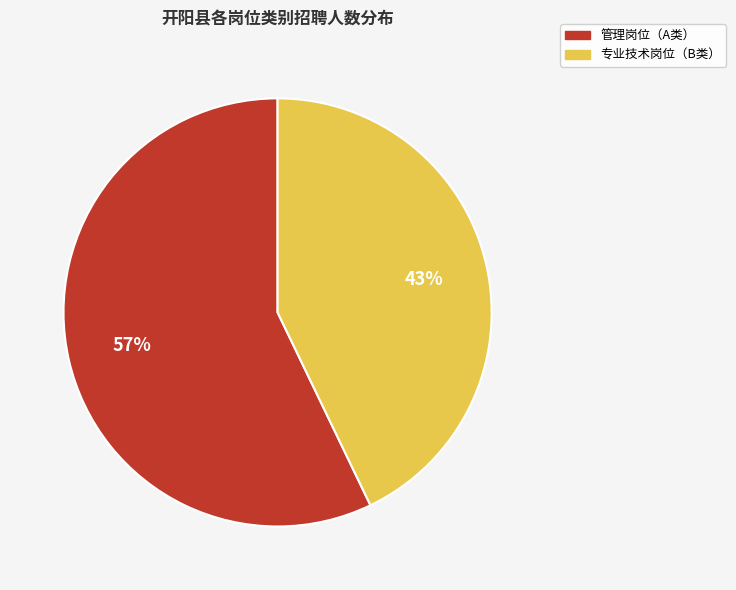

To the nearest percent, what is the average slice percentage?

50%